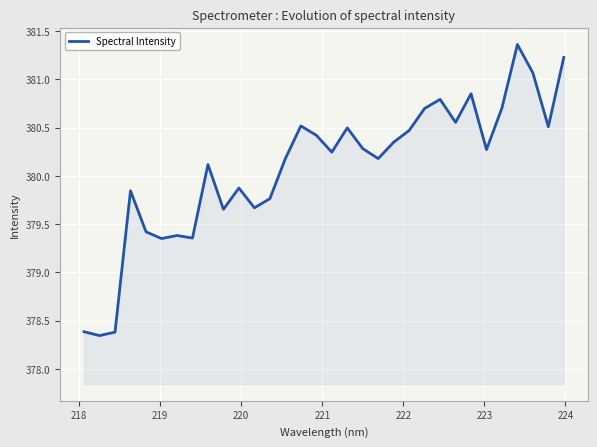

What is the average value?

380.1